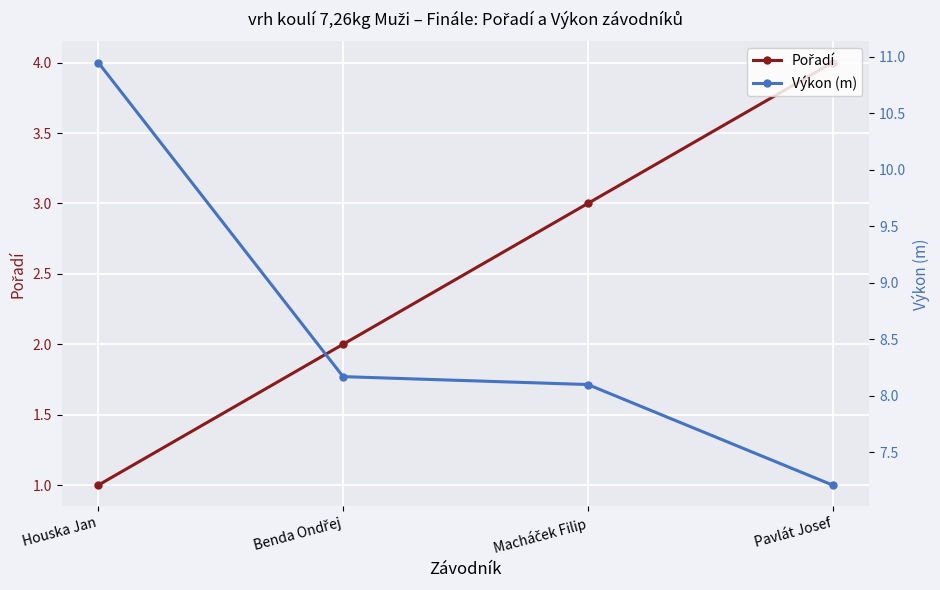

What is the spread (max minus min) of values at Macháček Filip?

5.1